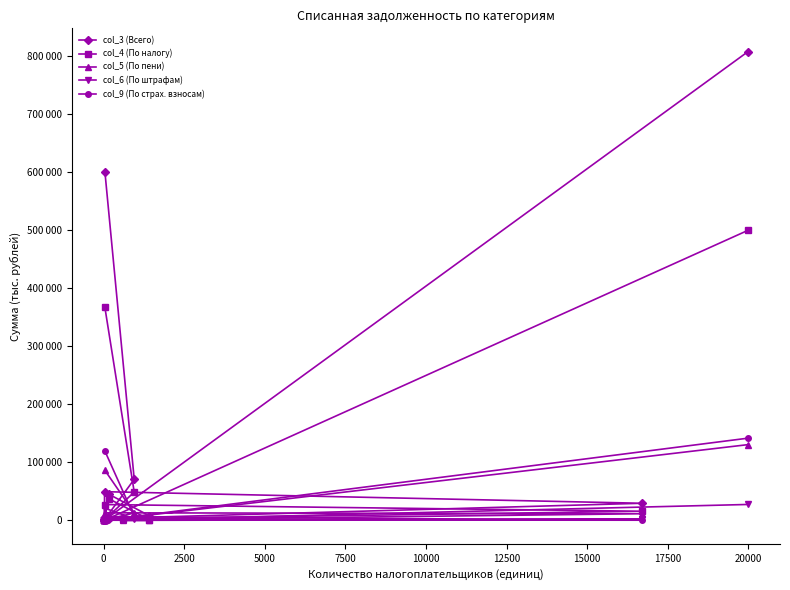

Rank the series by their maximum value, from highest to lowest.

col_3 (Всего), col_4 (По налогу), col_9 (По страх. взносам), col_5 (По пени), col_6 (По штрафам)